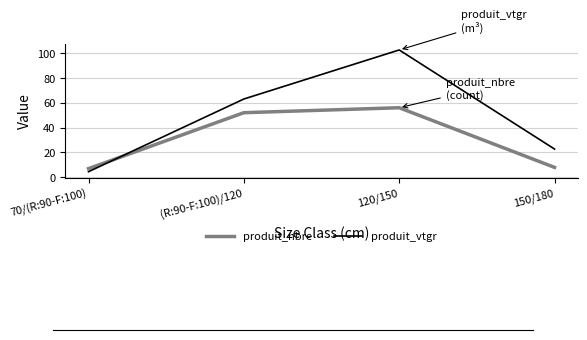

Rank the categories by produit_vtgr value from highest to lowest.

120/150, (R:90-F:100)/120, 150/180, 70/(R:90-F:100)